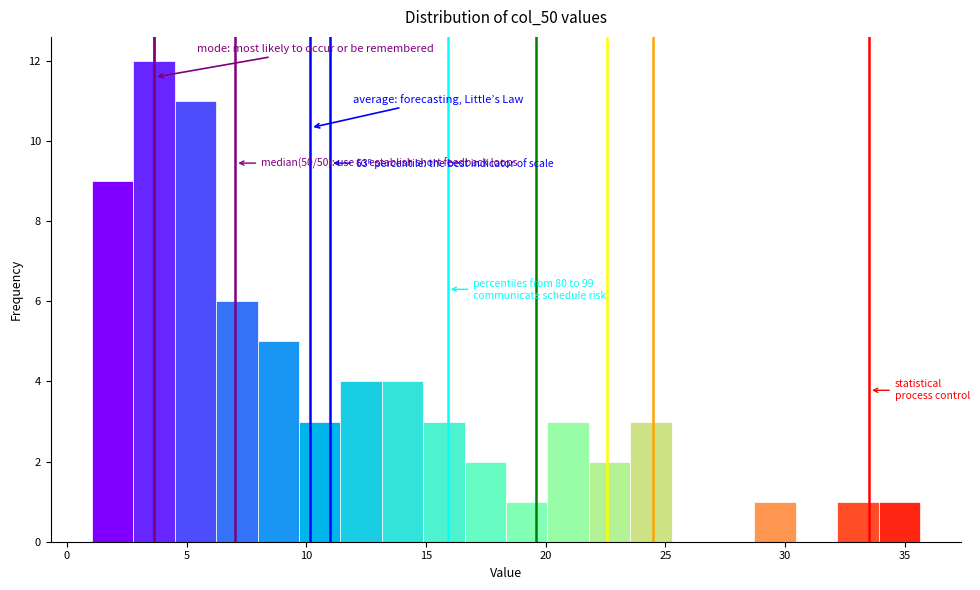

Read against the x-axis, roughly where is the centre of the tallest bar?

3.5